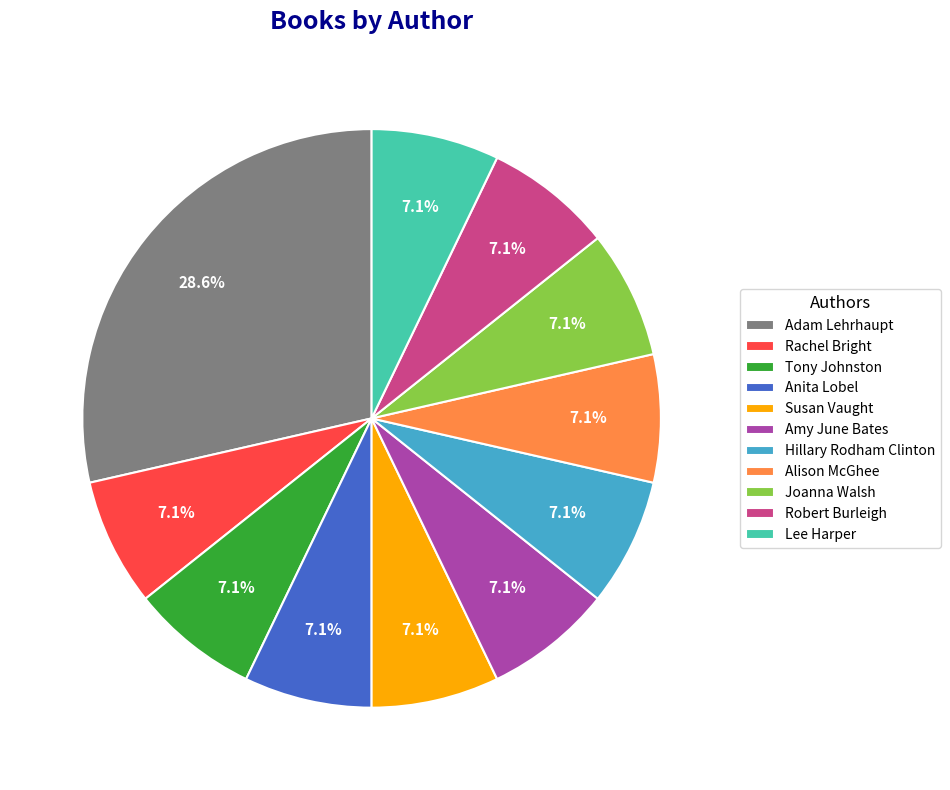

What is the ratio of the value at Joanna Walsh to the value at Lee Harper?

1.0